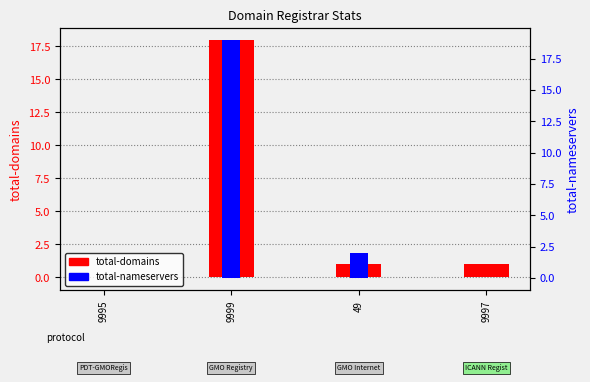

At which label does total-nameservers reach its peak?

9999